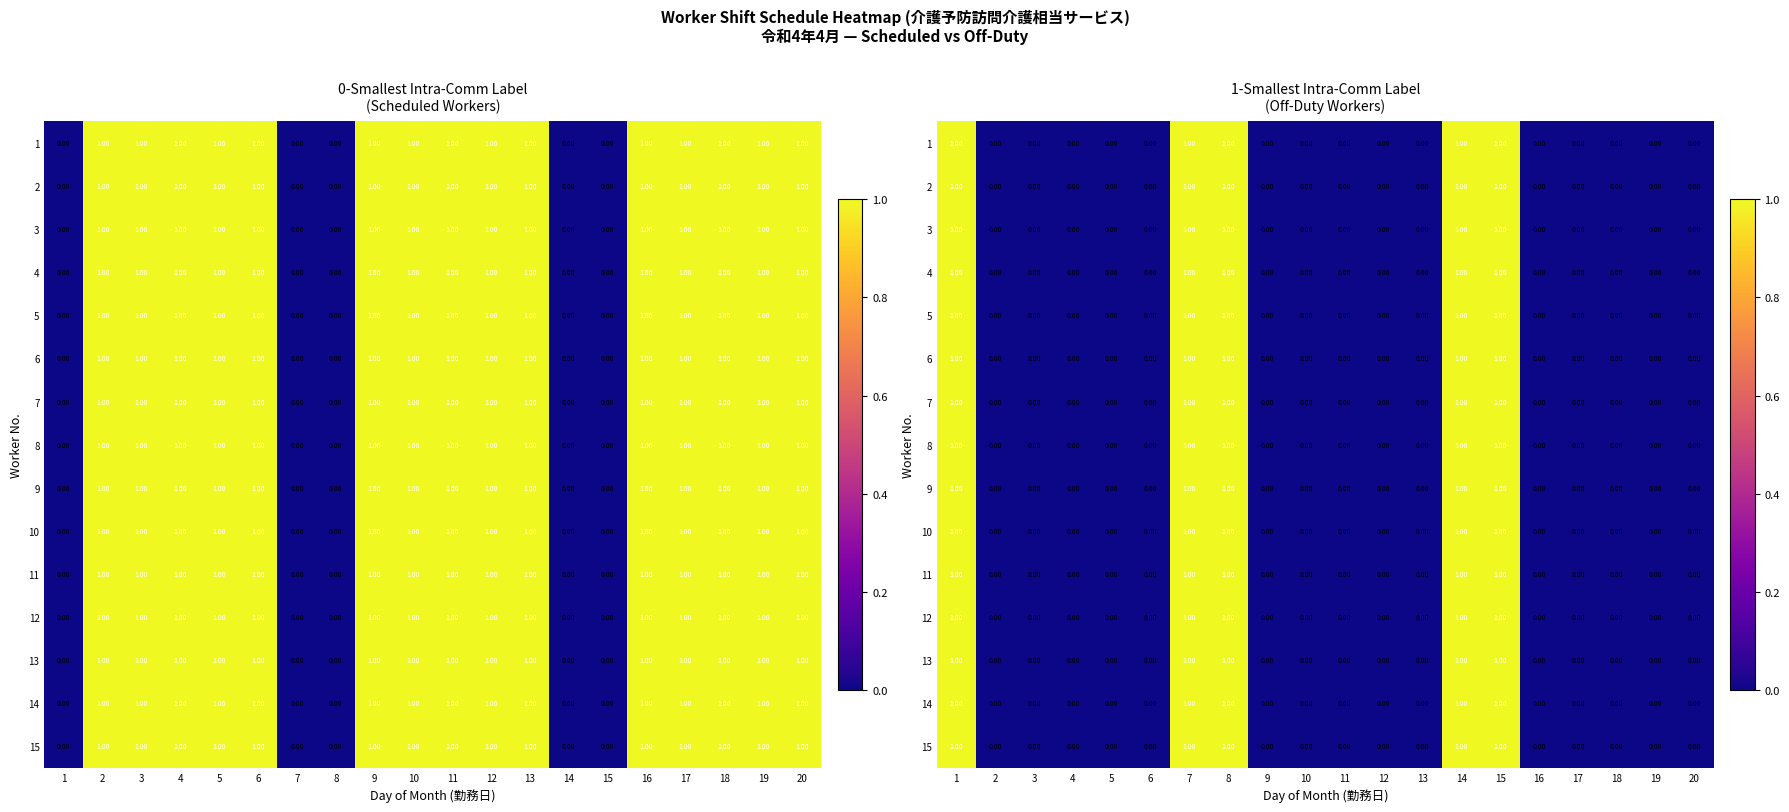

Is it true that 10 equals 1 at 12?

False